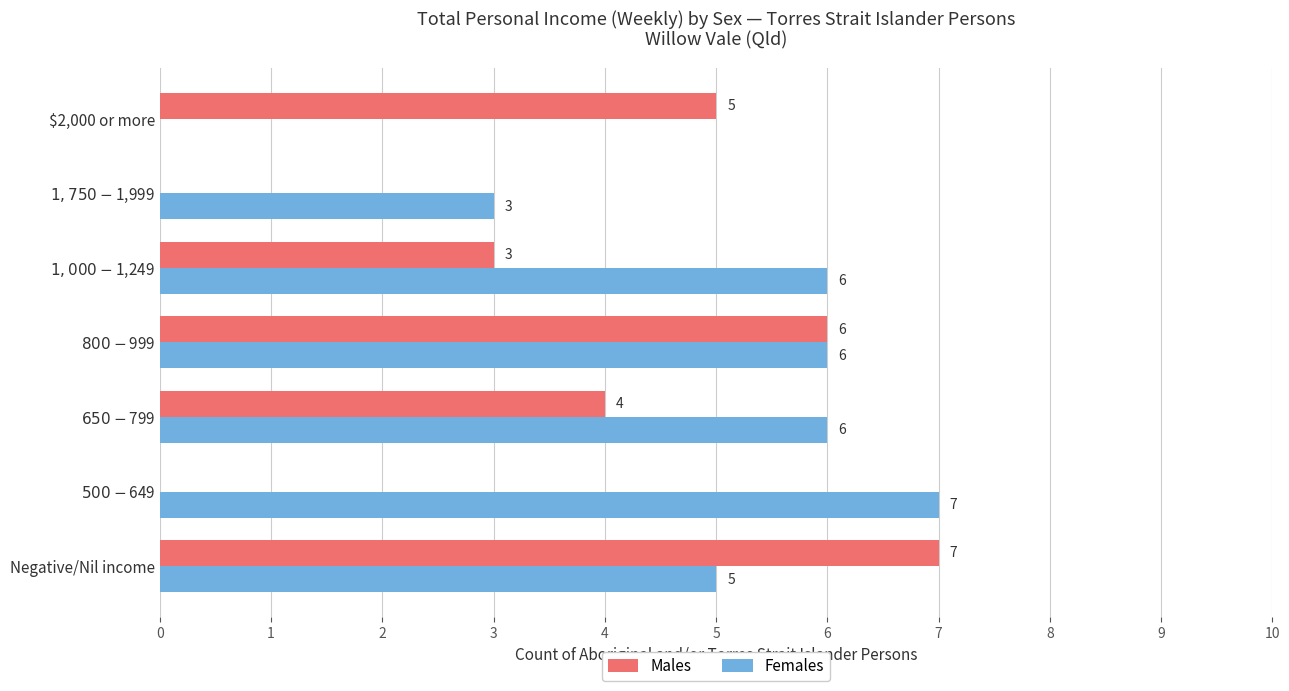

Count the number of categories in the chart.

7